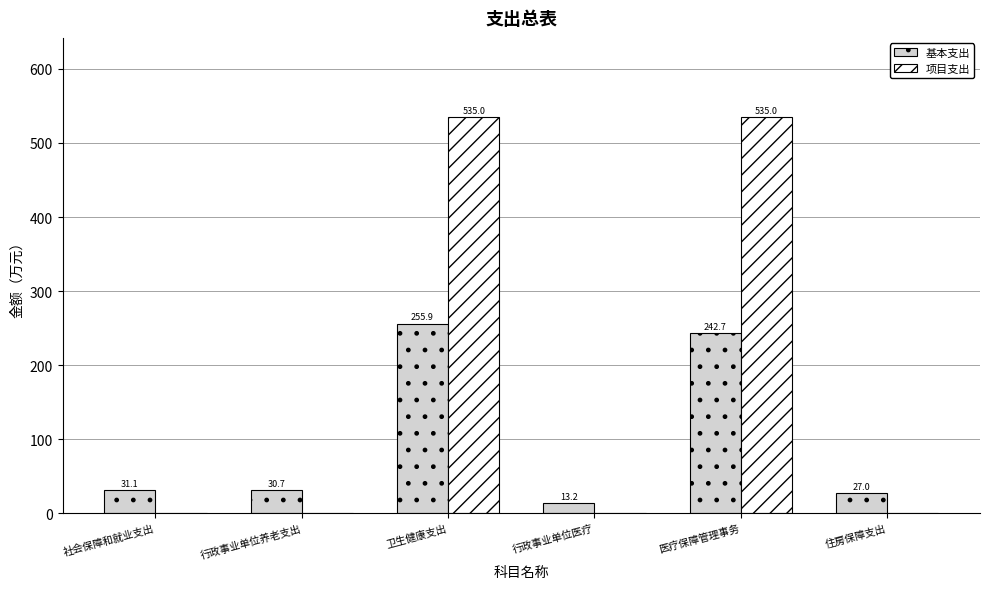

Which series has the largest total across all categories?

项目支出